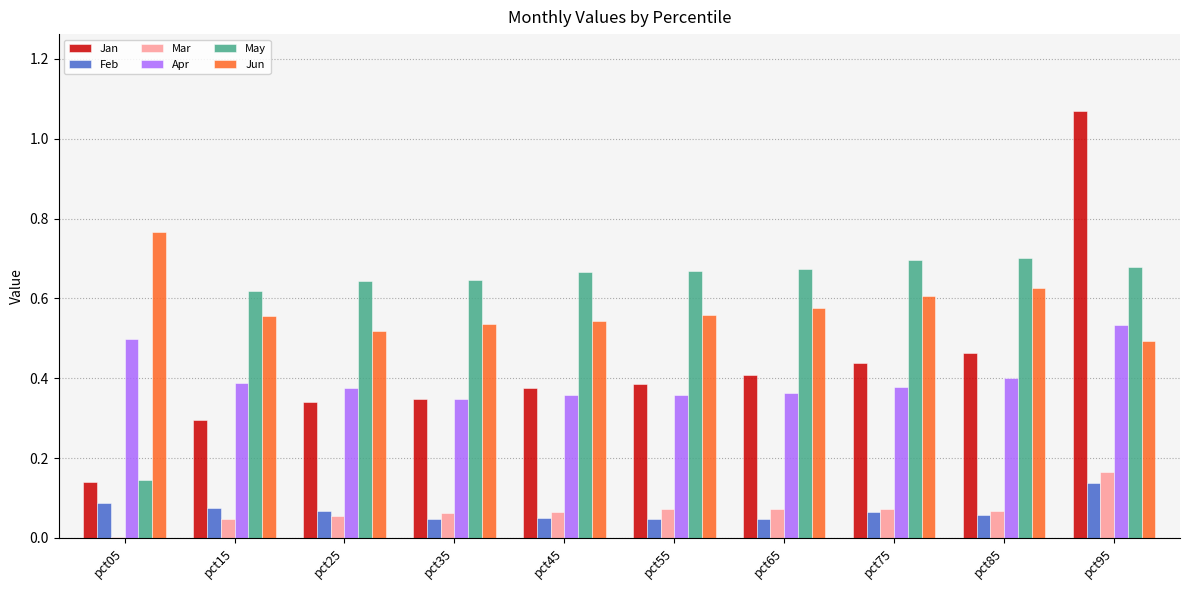

Is the value of Jun at pct05 greater than the value of Jan at pct55?

Yes